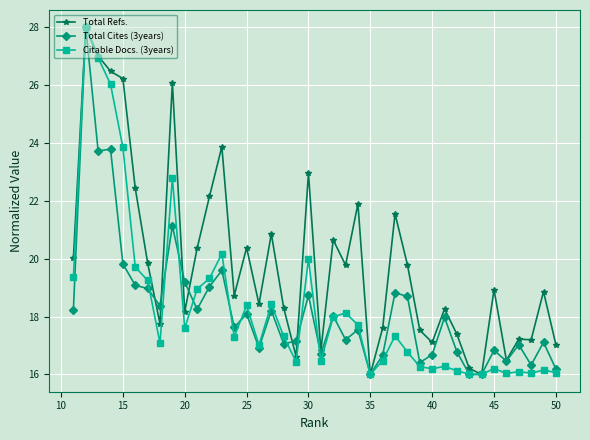

What is the minimum value for Total Refs.?

16.0